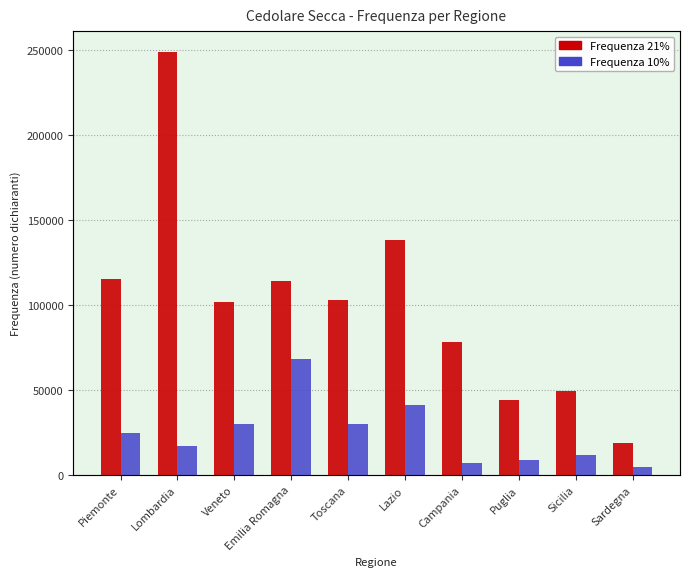

What is the difference between the maximum and minimum values in the Frequenza 21% series?

229674